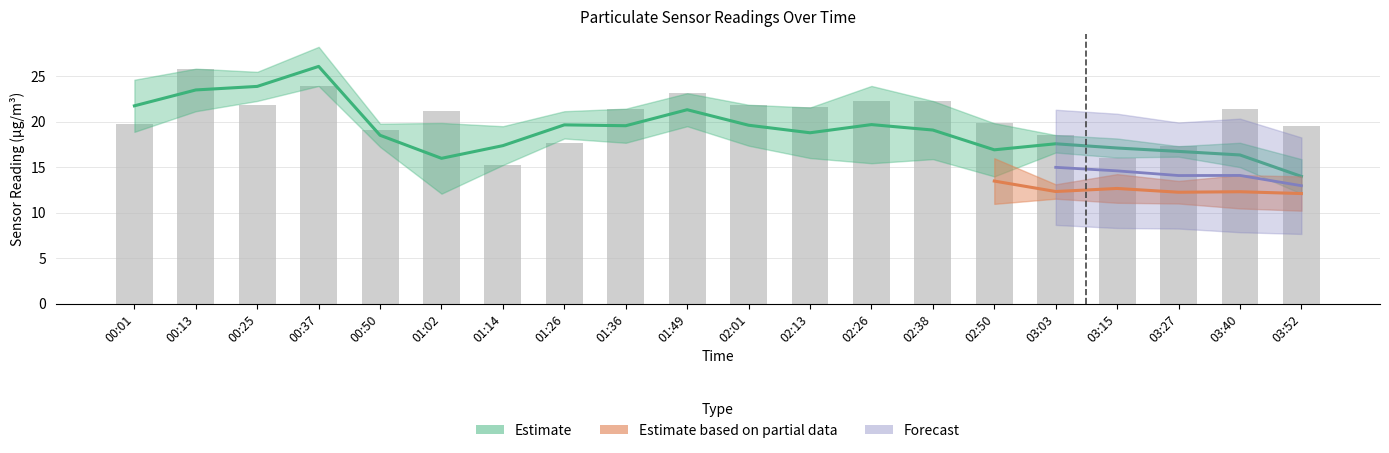

At which label does SDS_P1_upper reach its peak?

00:37